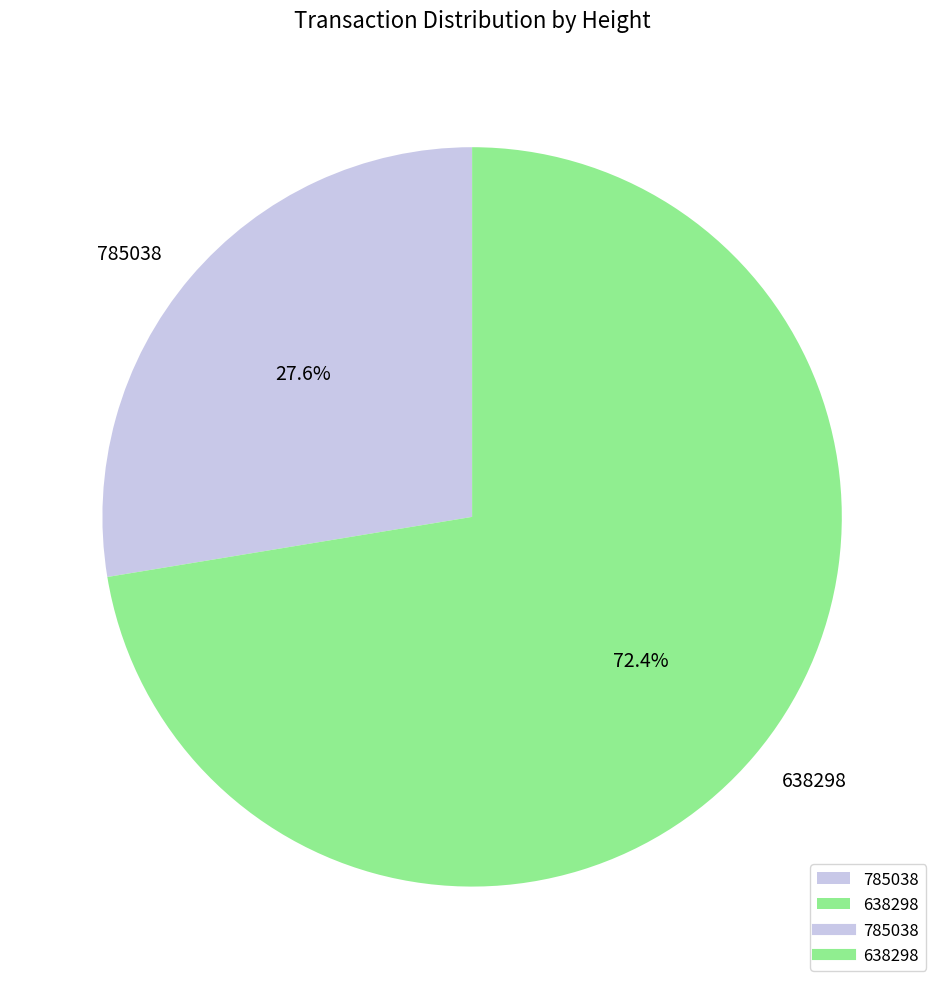

Which has a higher value, 785038 or 638298?

638298